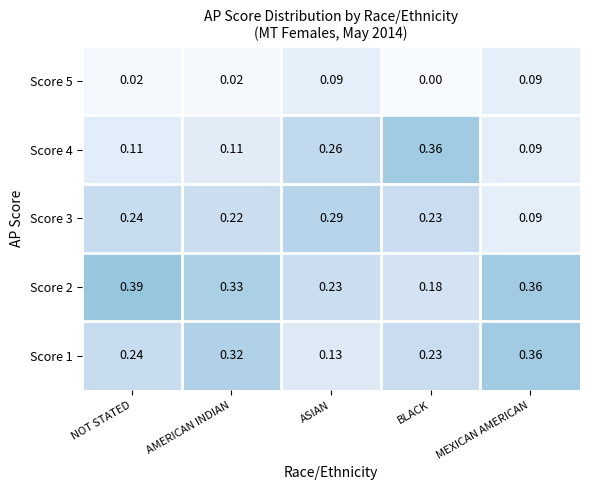

Is the value of Score 5 at MEXICAN AMERICAN greater than the value of Score 1 at AMERICAN INDIAN?

No